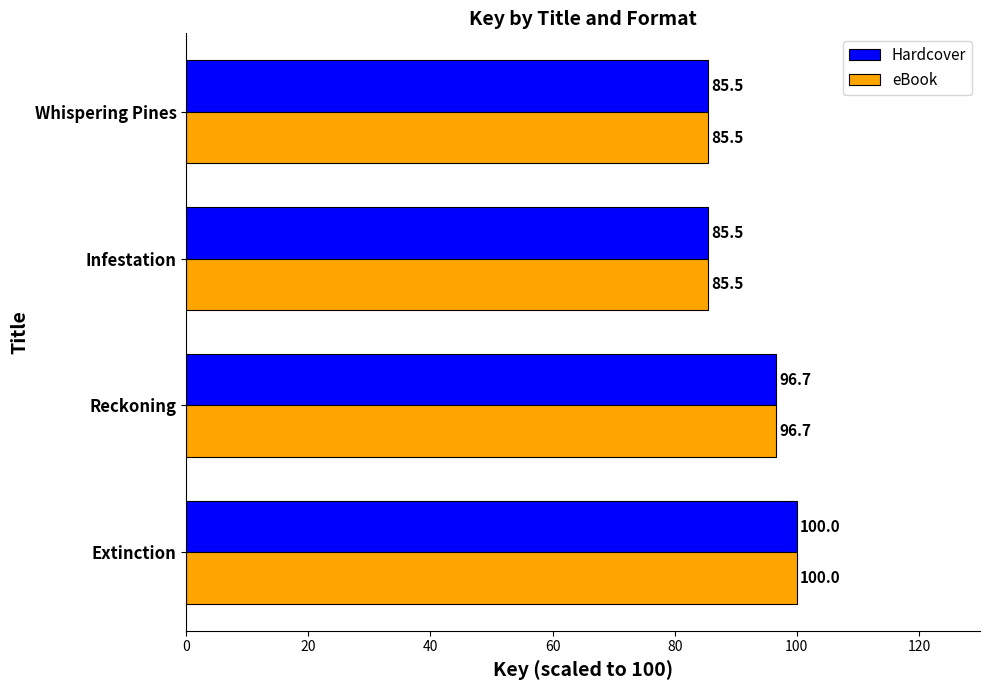

What is the difference between the maximum and minimum values in the eBook series?

14.5